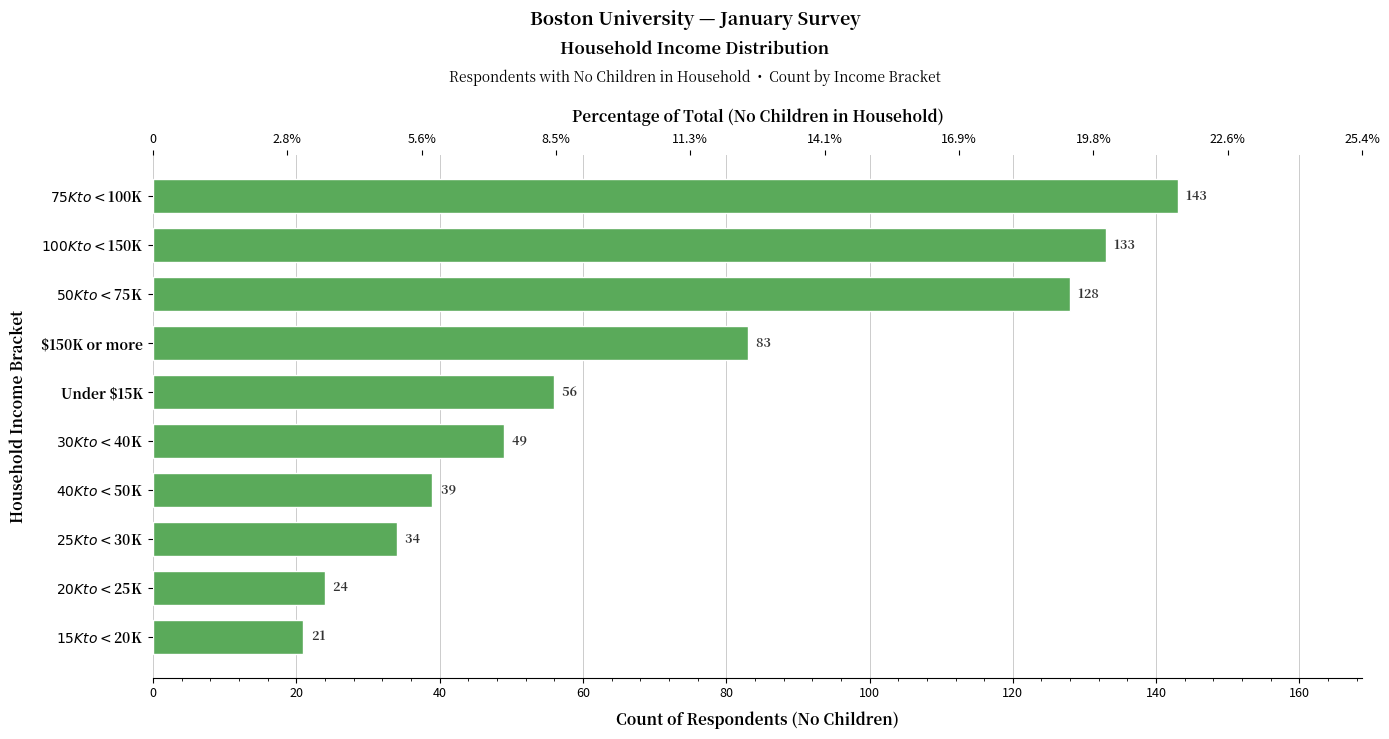

Does the chart contain stacked bars?

No